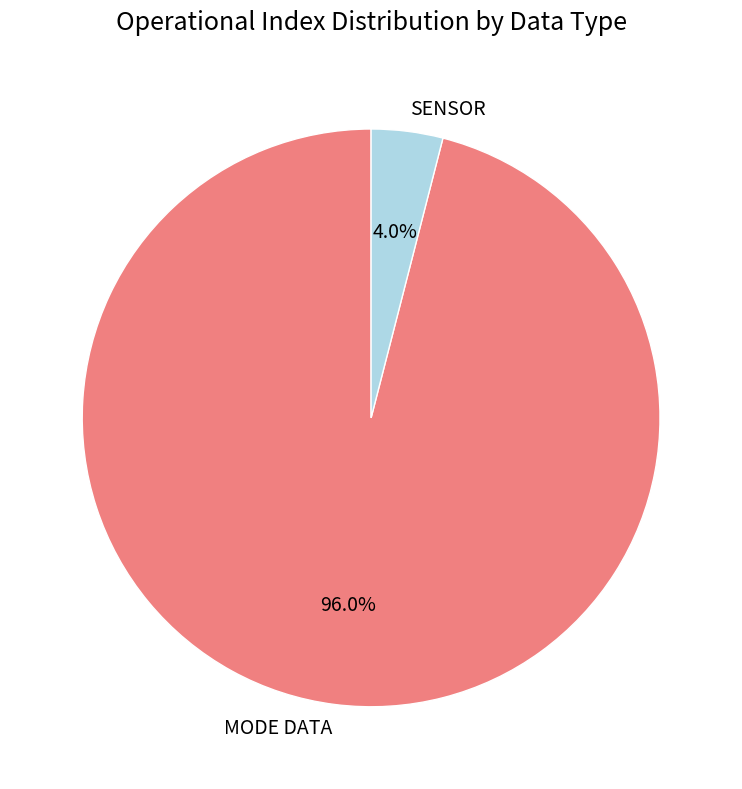

Rank the categories by value from lowest to highest.

SENSOR, MODE DATA